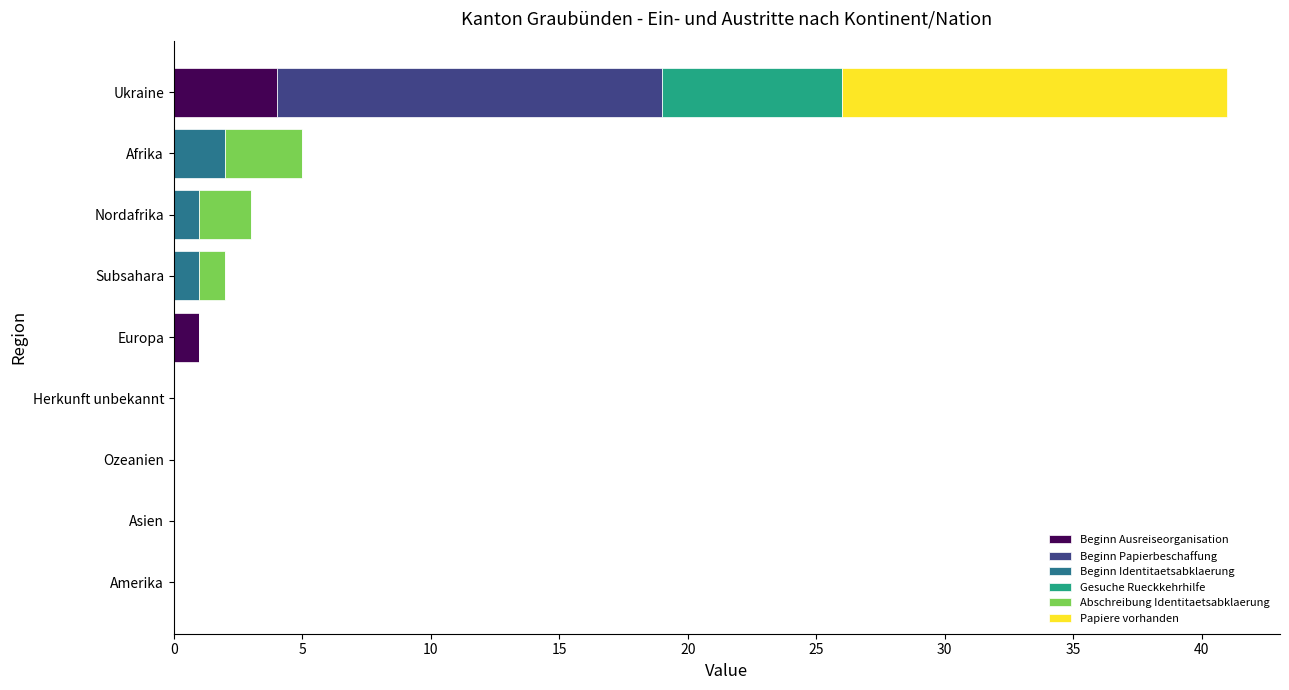

The Beginn Ausreiseorganisation series shows 4 at Ukraine. True or false?

True